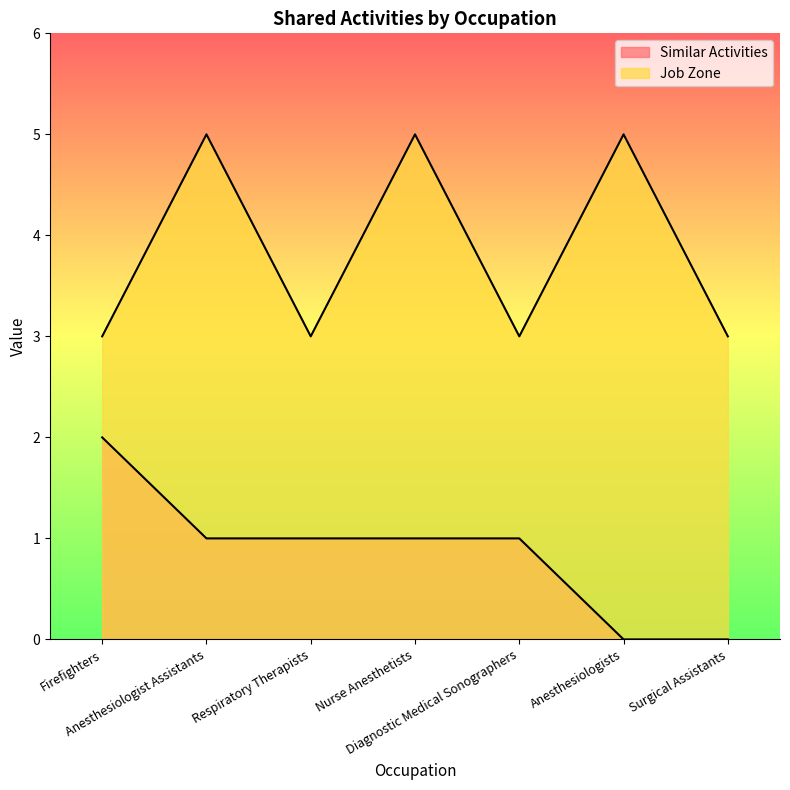

Count the Job Zone values in the range 3 to 5.

7